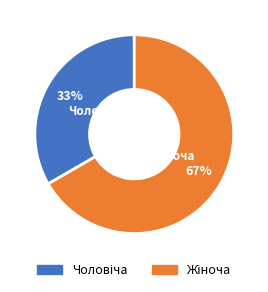

To the nearest percent, what is the average slice percentage?

50%